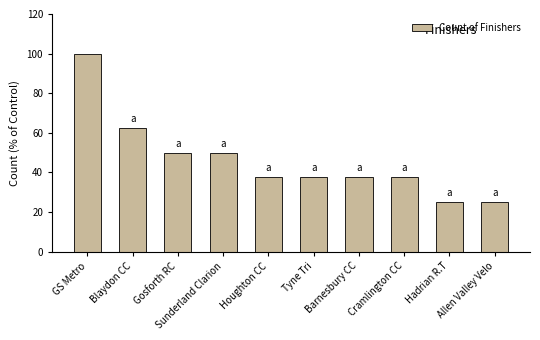

True or false: the data shows 37.5 at Tyne Tri.

True